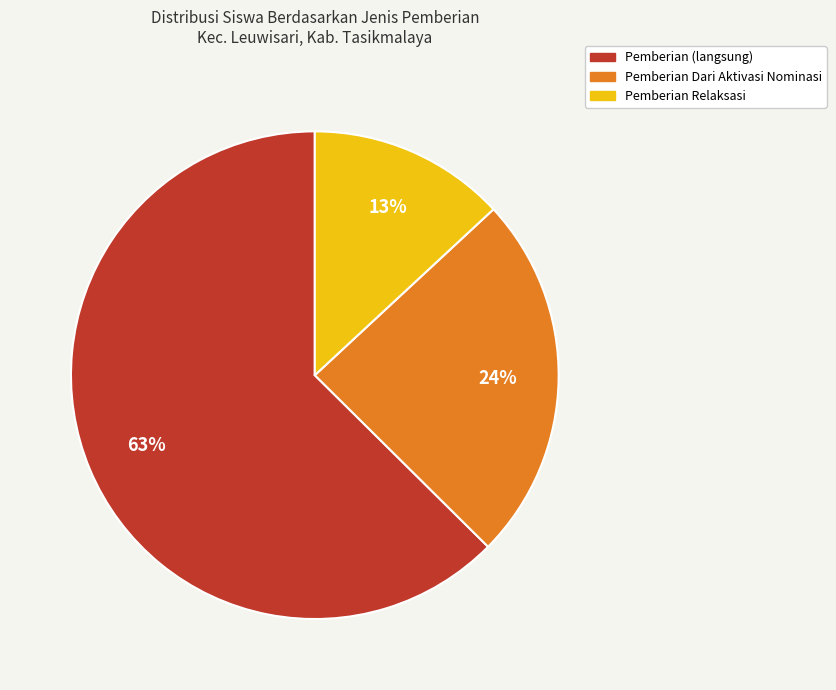

Does any single category account for the majority?

Yes